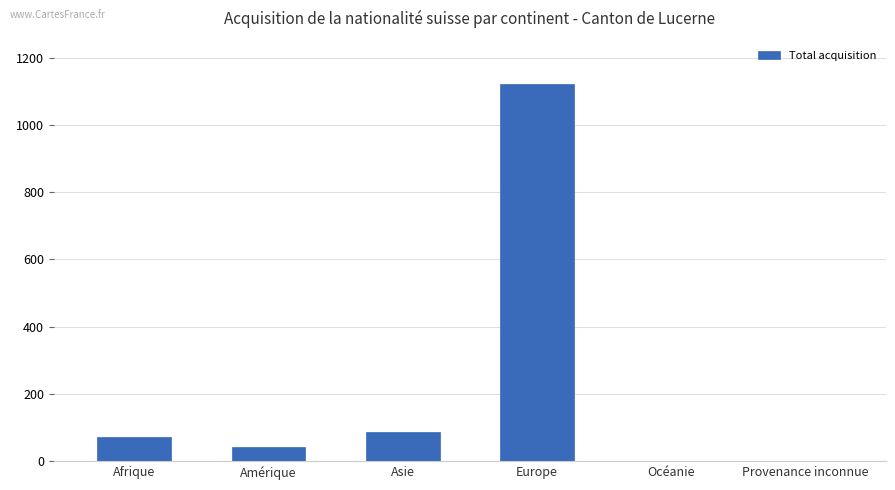

Between Europe and Asie, which is larger?

Europe